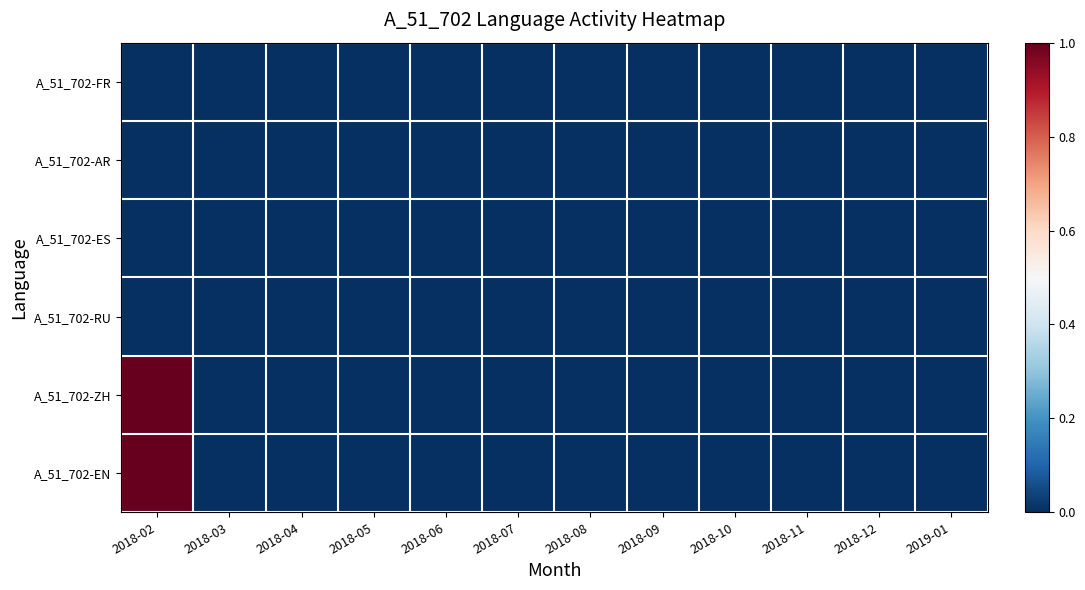

Reading right to left, transcribe all the data shown in this chart.

A_51_702-FR: 2019-01=0	2018-12=0	2018-11=0	2018-10=0	2018-09=0	2018-08=0	2018-07=0	2018-06=0	2018-05=0	2018-04=0	2018-03=0	2018-02=0
A_51_702-AR: 2019-01=0	2018-12=0	2018-11=0	2018-10=0	2018-09=0	2018-08=0	2018-07=0	2018-06=0	2018-05=0	2018-04=0	2018-03=0	2018-02=0
A_51_702-ES: 2019-01=0	2018-12=0	2018-11=0	2018-10=0	2018-09=0	2018-08=0	2018-07=0	2018-06=0	2018-05=0	2018-04=0	2018-03=0	2018-02=0
A_51_702-RU: 2019-01=0	2018-12=0	2018-11=0	2018-10=0	2018-09=0	2018-08=0	2018-07=0	2018-06=0	2018-05=0	2018-04=0	2018-03=0	2018-02=0
A_51_702-ZH: 2019-01=0	2018-12=0	2018-11=0	2018-10=0	2018-09=0	2018-08=0	2018-07=0	2018-06=0	2018-05=0	2018-04=0	2018-03=0	2018-02=1
A_51_702-EN: 2019-01=0	2018-12=0	2018-11=0	2018-10=0	2018-09=0	2018-08=0	2018-07=0	2018-06=0	2018-05=0	2018-04=0	2018-03=0	2018-02=1